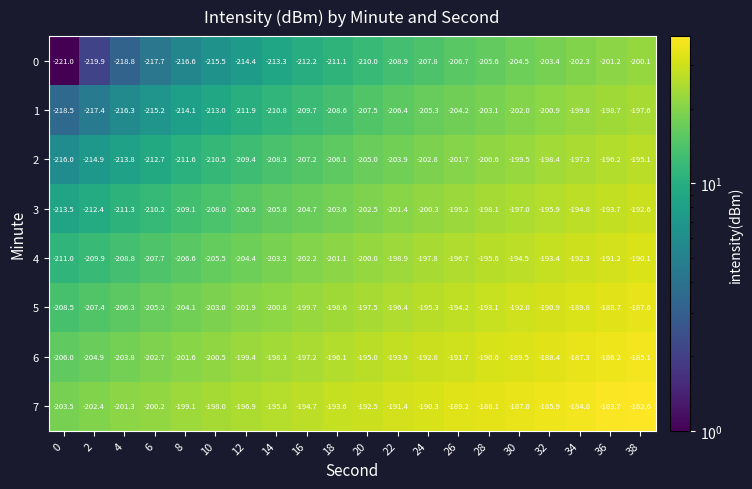

At 8, list the series in order from smallest to largest.

0, 1, 2, 3, 4, 5, 6, 7